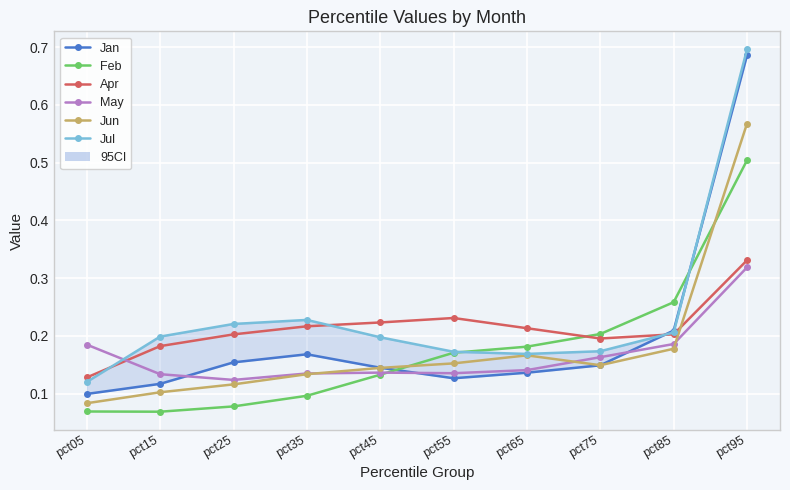

True or false: May has a value of 0.3 at pct05.

False